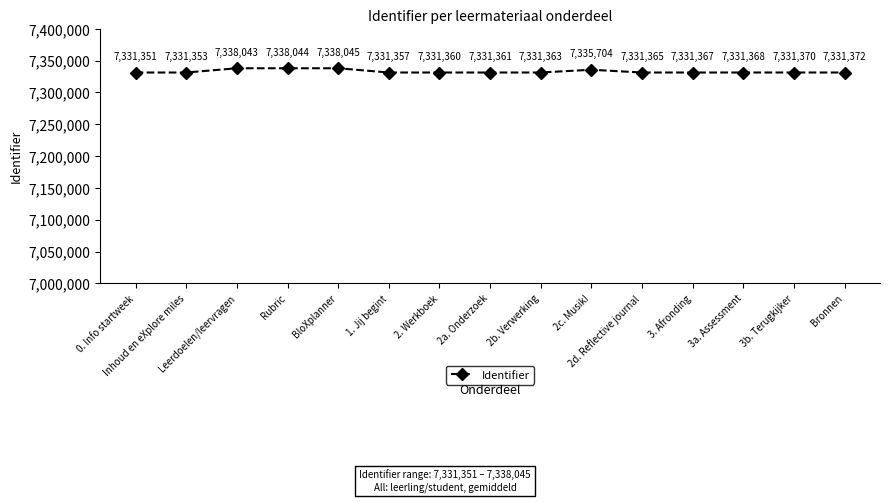

Which label corresponds to the largest value in the chart?

BloXplanner